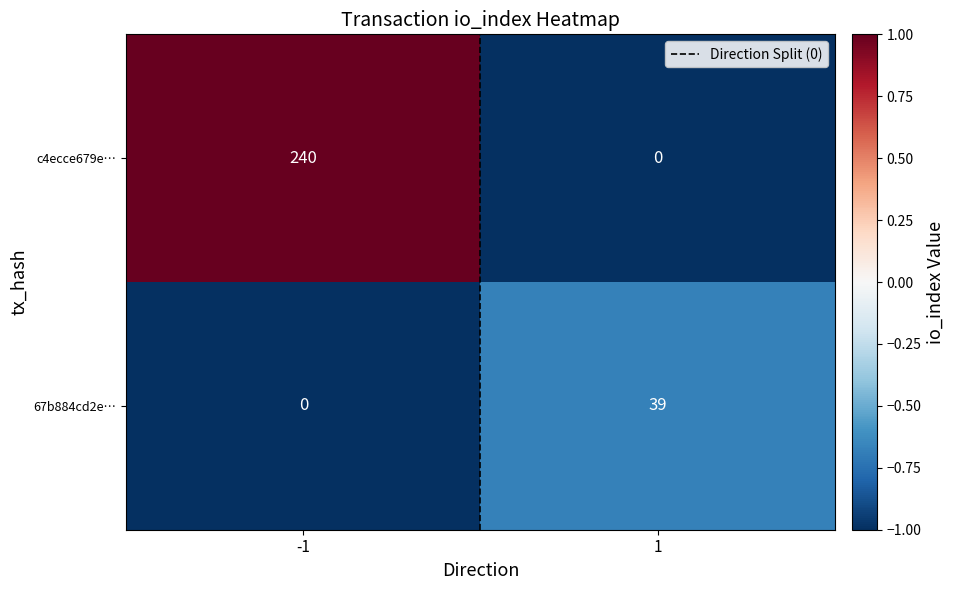

Rank the series by their average value, from highest to lowest.

c4ecce679e…, 67b884cd2e…